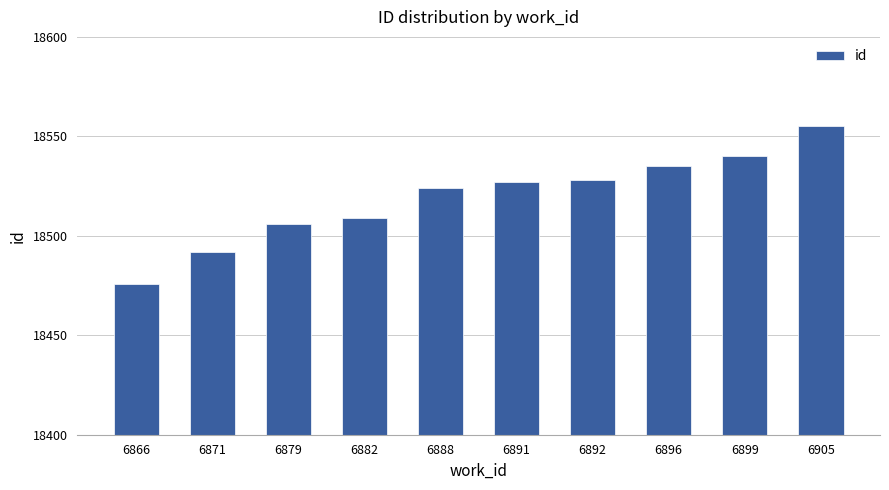

What is the smallest value displayed?

18476